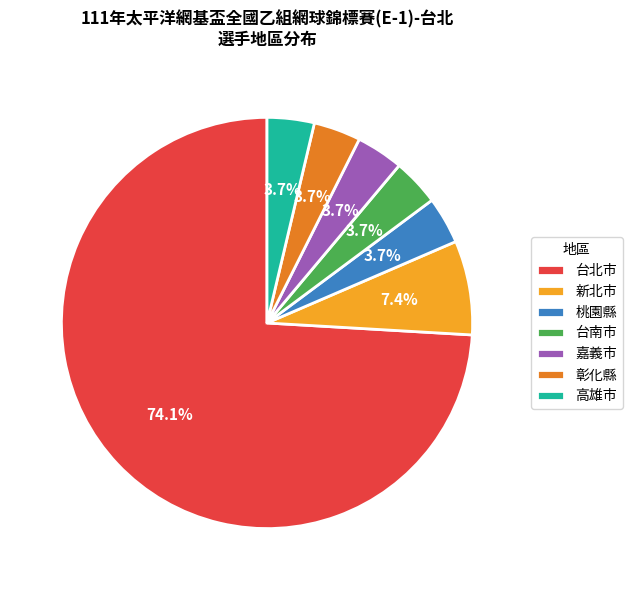

What percentage is the 彰化縣 slice, to the nearest percent?

4%